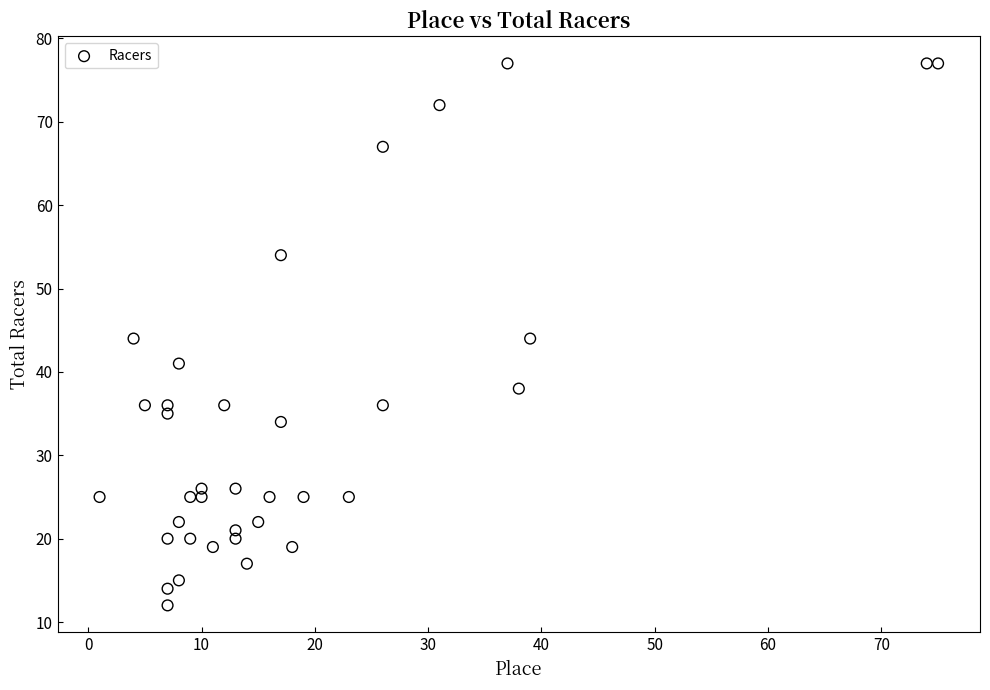

What is the range of Y values (max minus min)?

65